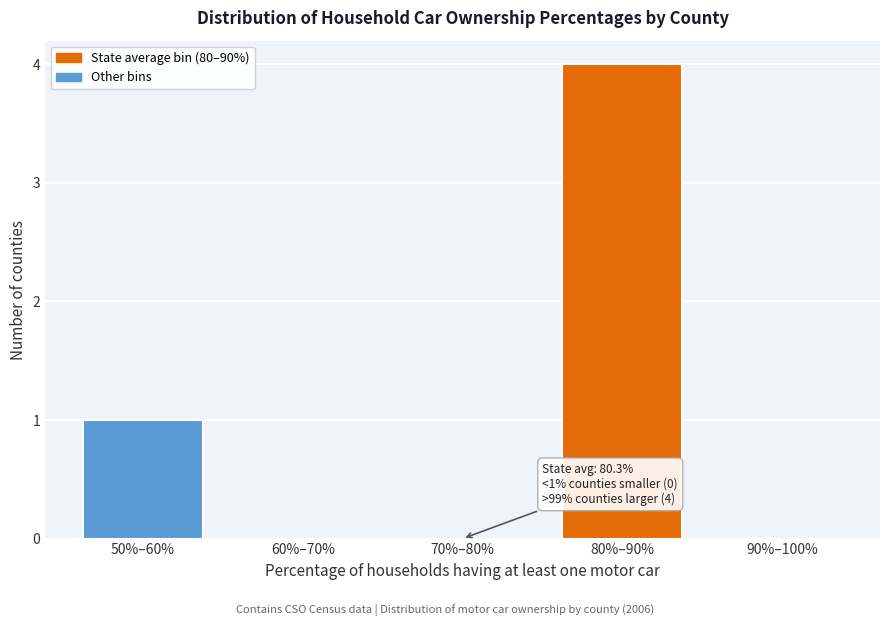

Reading left to right, transcribe all the data shown in this chart.

50%–60%=1	60%–70%=0	70%–80%=0	80%–90%=4	90%–100%=0